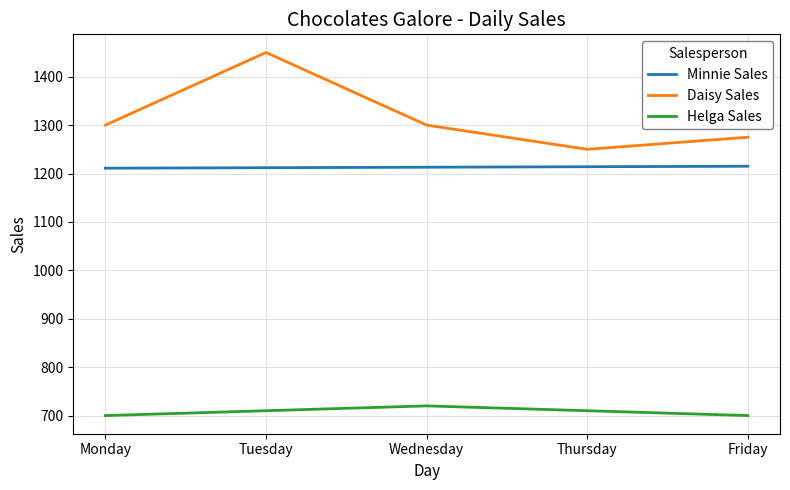

Which series has the largest total across all categories?

Daisy Sales